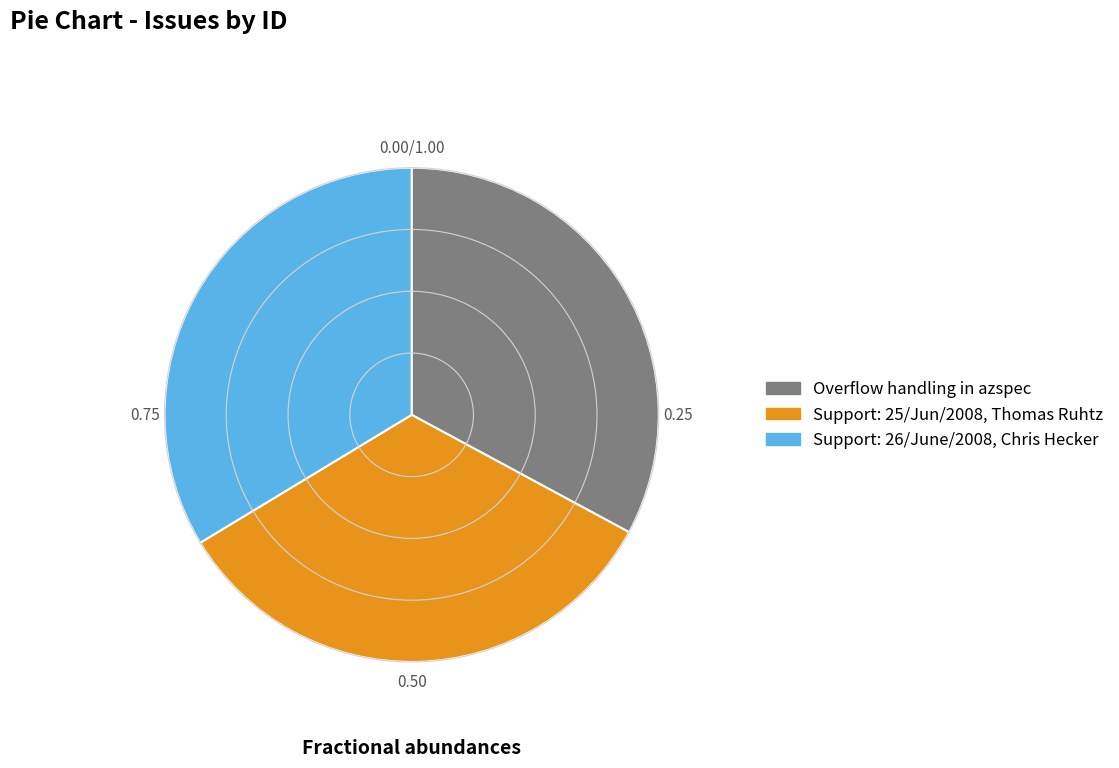

Which has a higher value, Overflow handling in azspec or Support: 26/June/2008, Chris Hecker?

Support: 26/June/2008, Chris Hecker